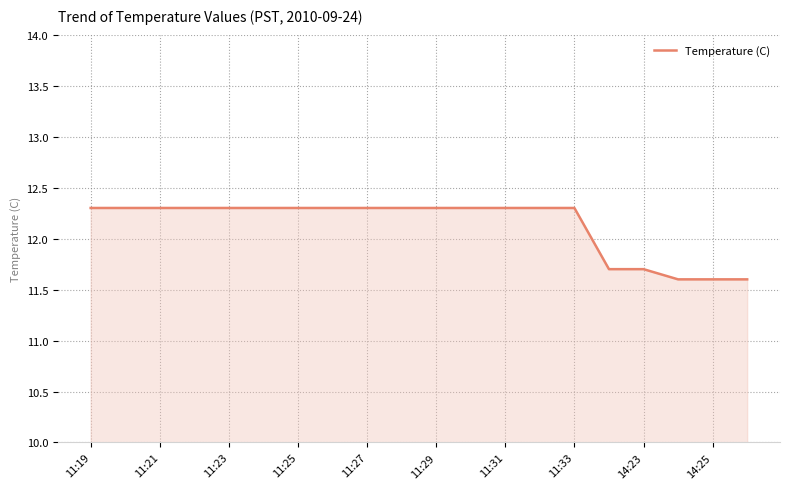

Count the values in the range 12 to 13.

15